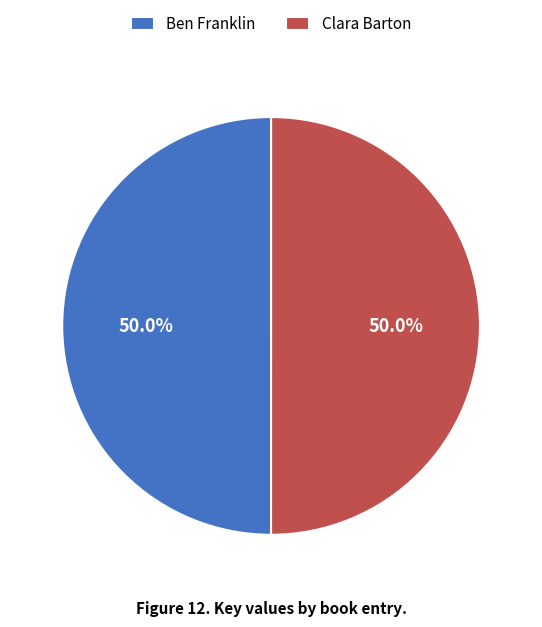

Combined, do Clara Barton and Ben Franklin account for over 50%?

Yes